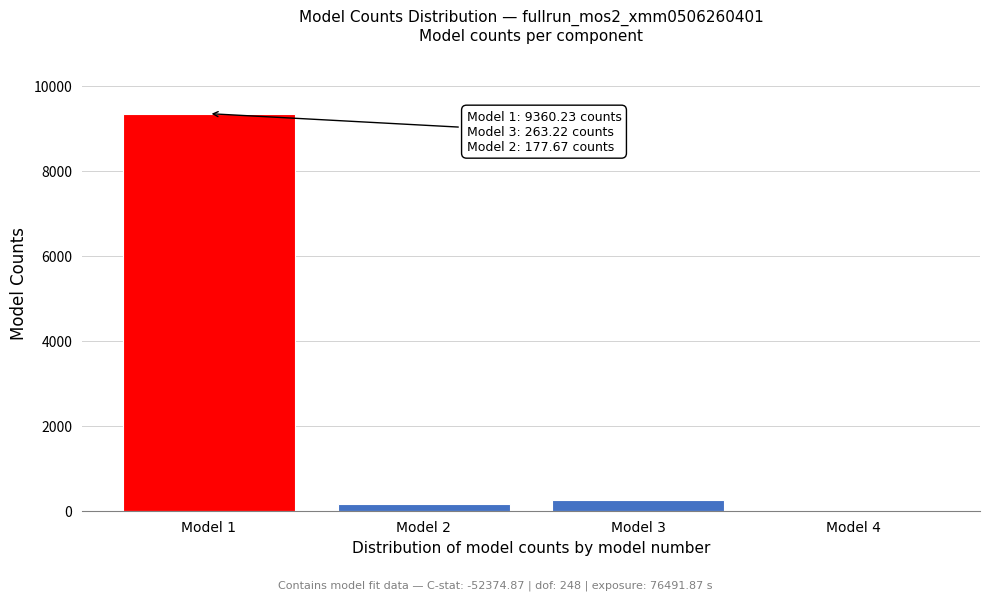

Reading left to right, list all the values displayed in this chart.

Model 1=9360.2	Model 2=177.7	Model 3=263.2	Model 4=0.0